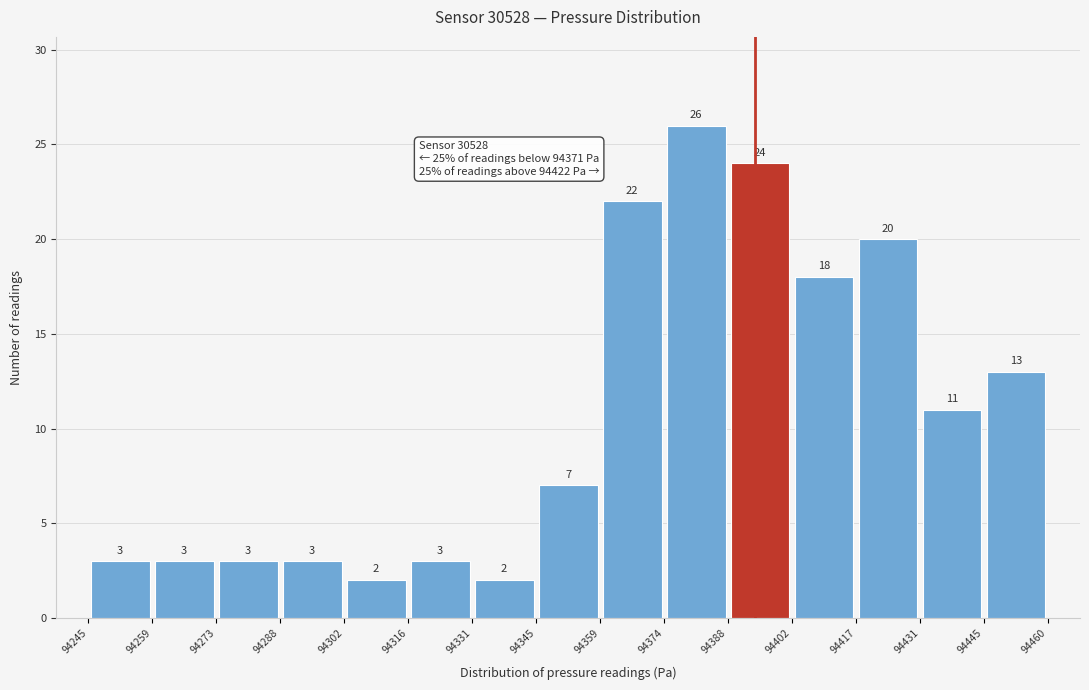

Over which range of the x-axis is the bar tallest?

94374 to 94388